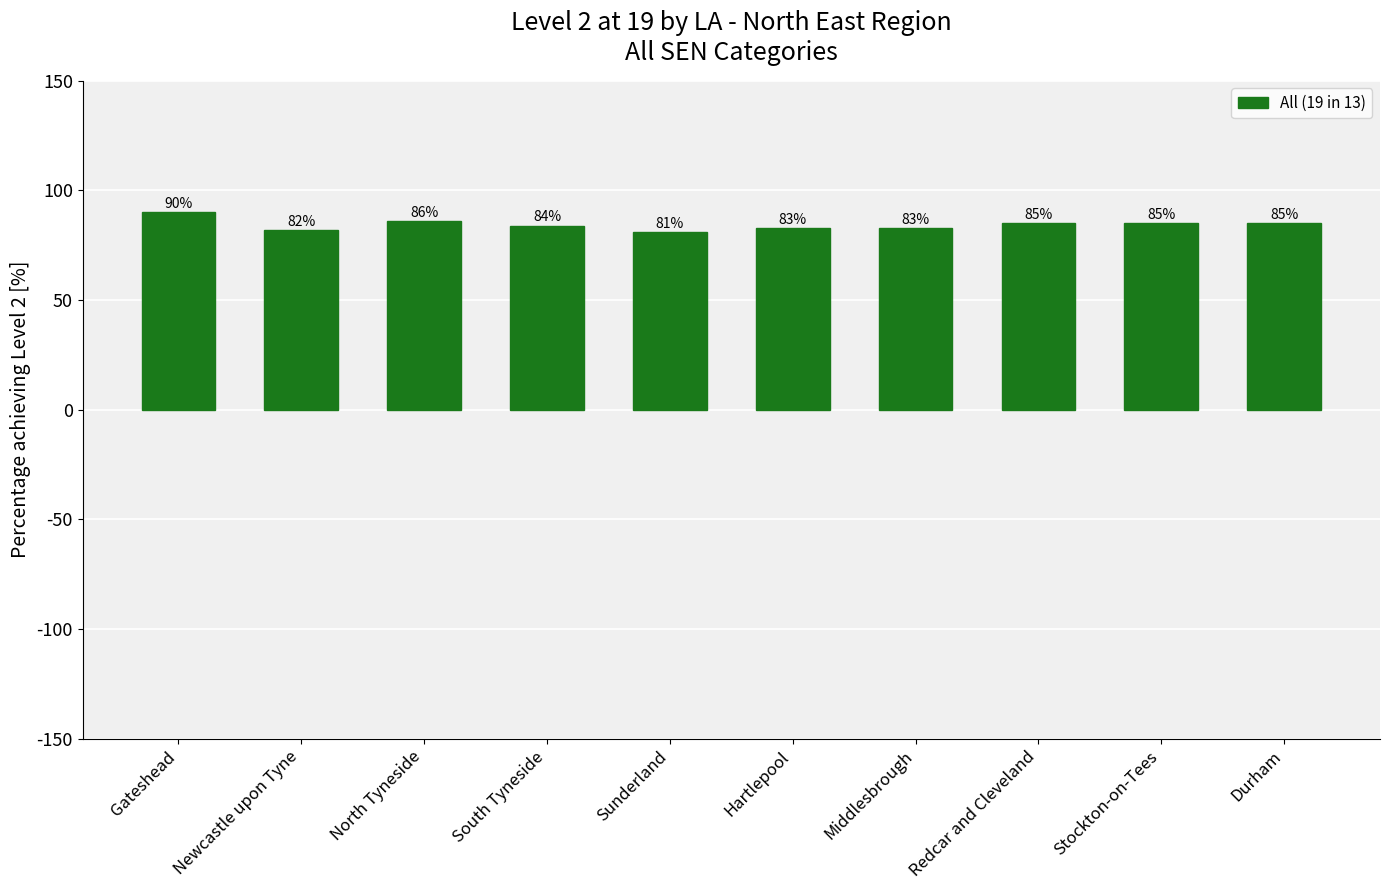

What is the difference between the values at Sunderland and Gateshead?

9